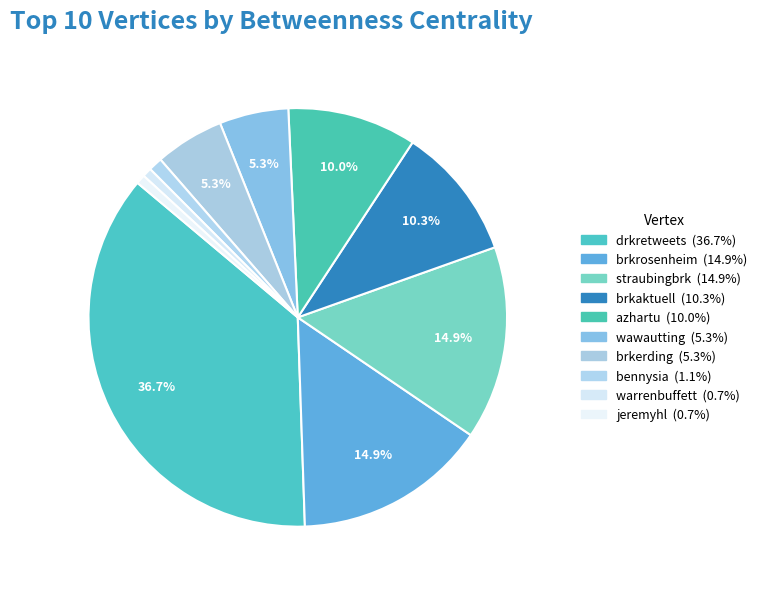

To the nearest percent, what percentage of the pie is jeremyhl?

1%